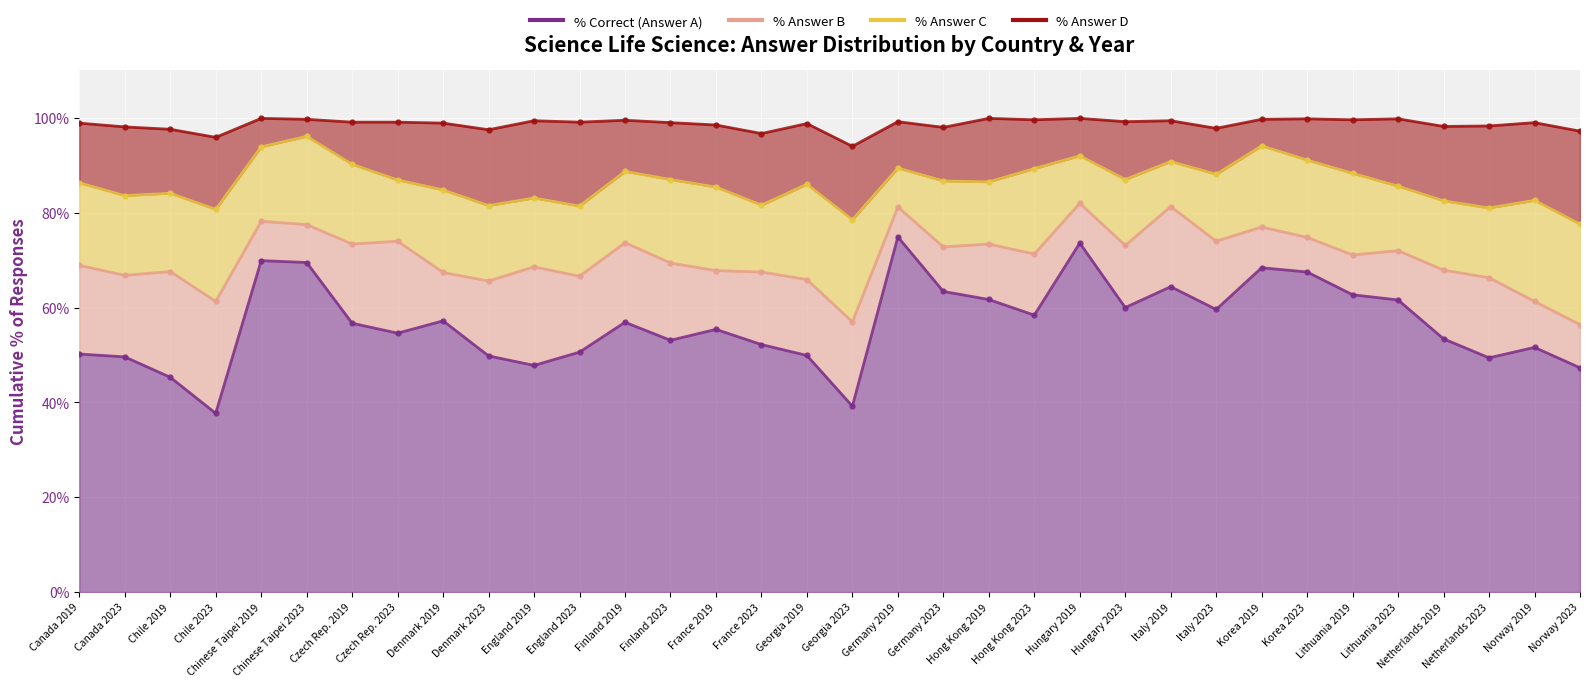

What position from the left is Germany 2023?

20